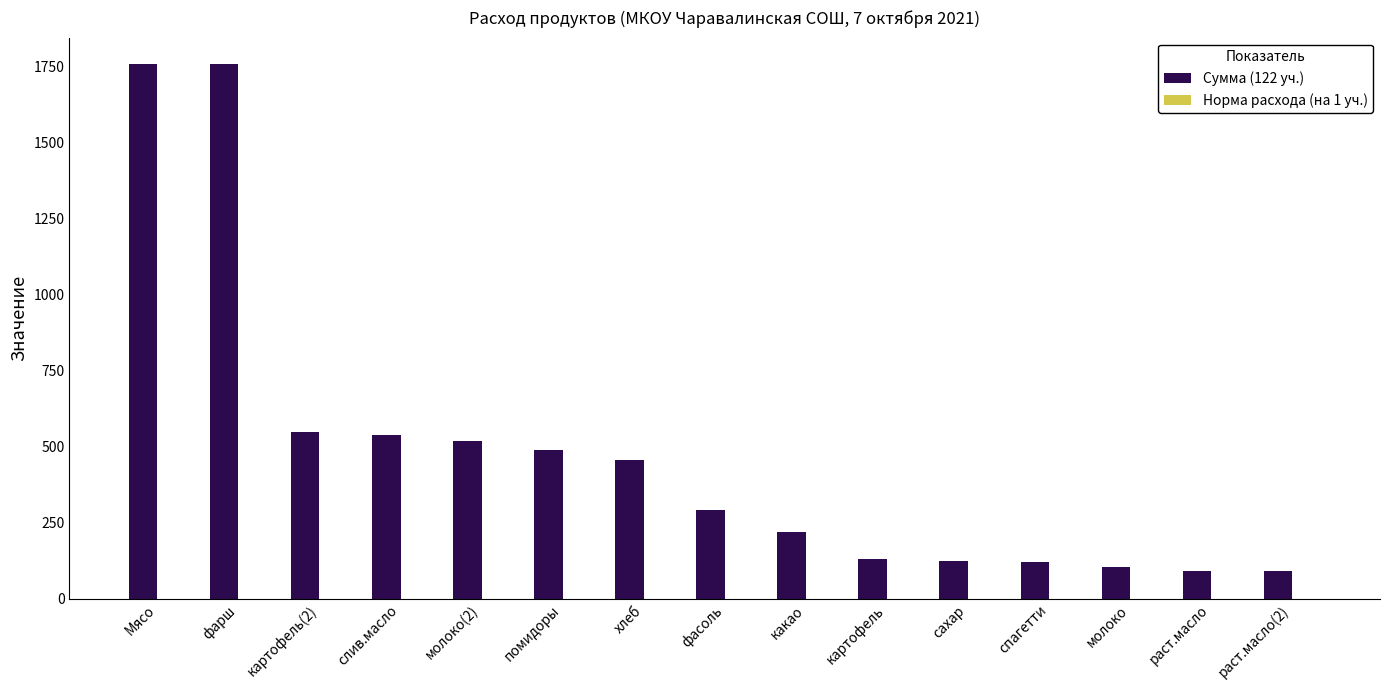

Are the bars grouped side by side (vs. stacked)?

Yes